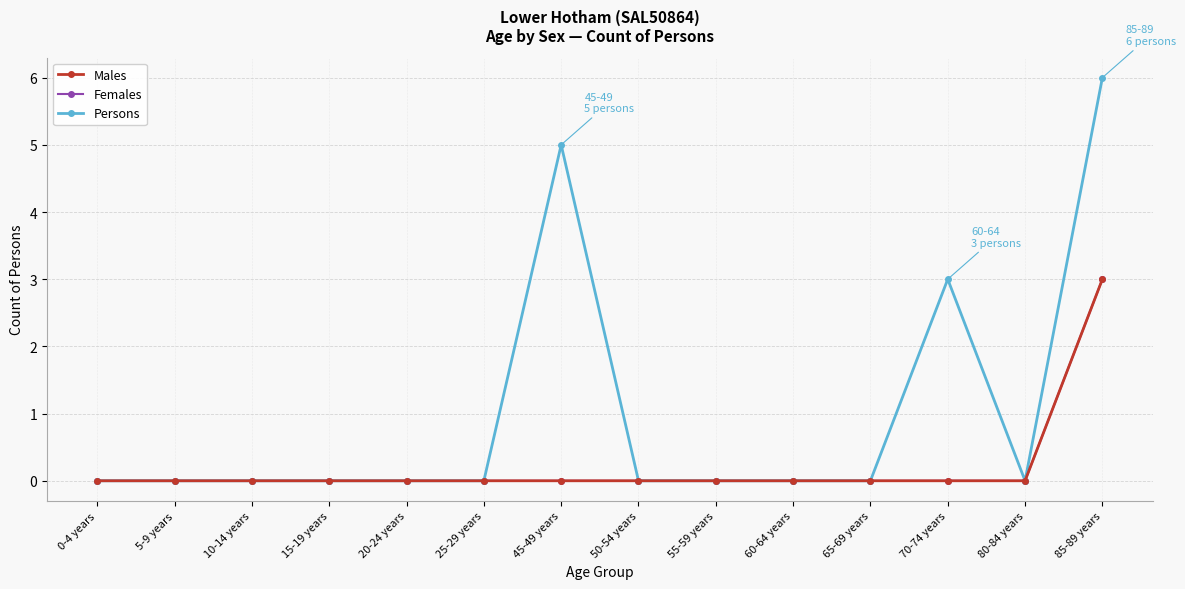

The value of Persons at 0-4 years is 3. True or false?

False